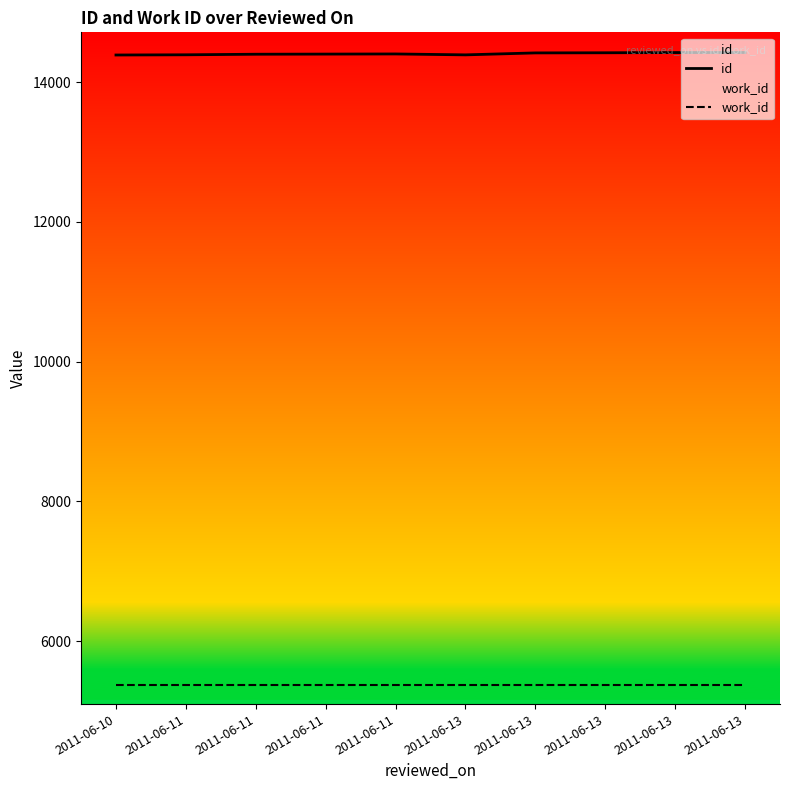

What is the value of the id point at the 5th from the left?

14392